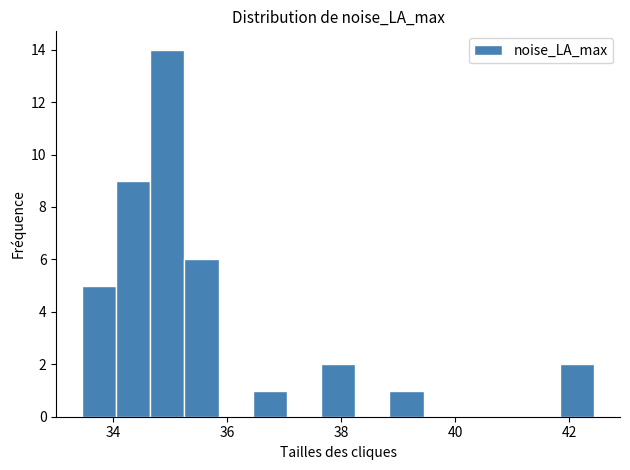

Around what value on the x-axis is the tallest bar? Give the approximate position of its centre, as read against the axis.

35.0